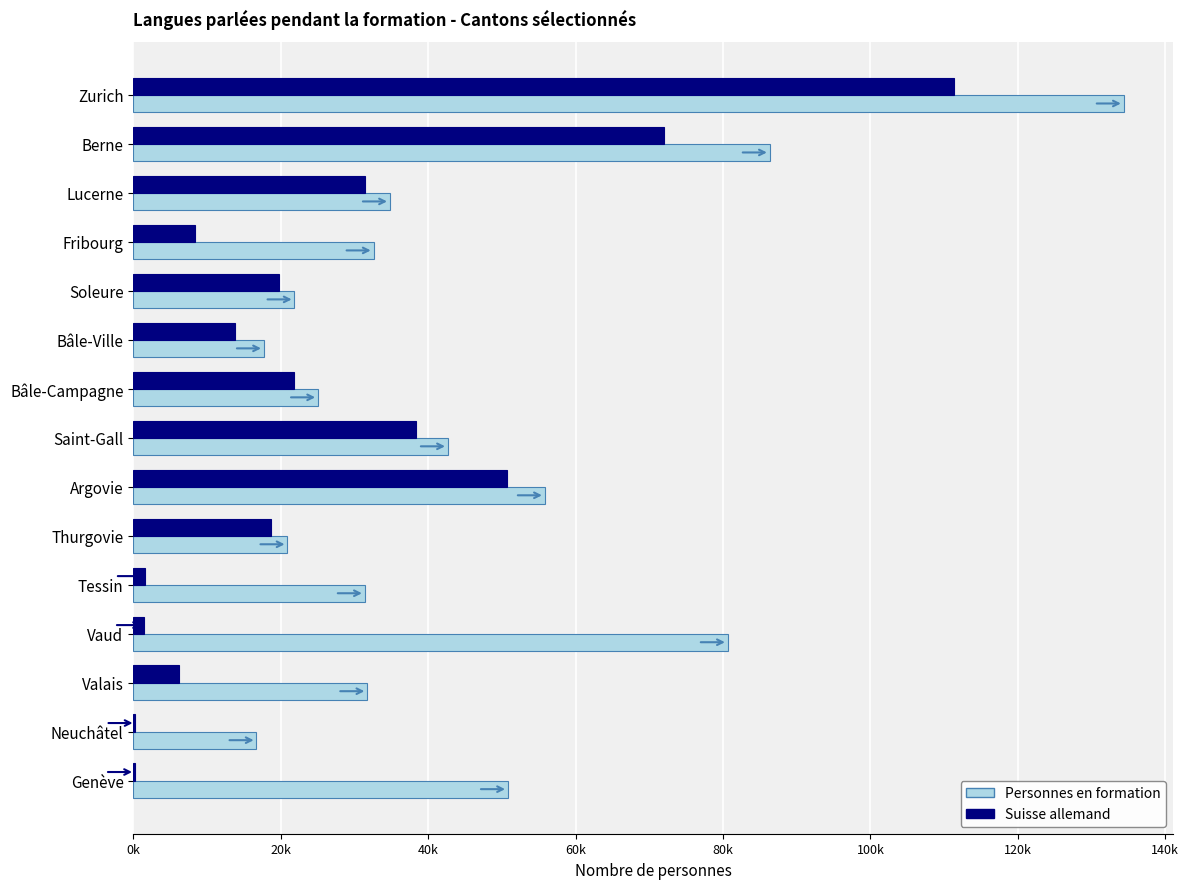

What are all the series names shown in the legend?

Personnes en formation, Suisse allemand